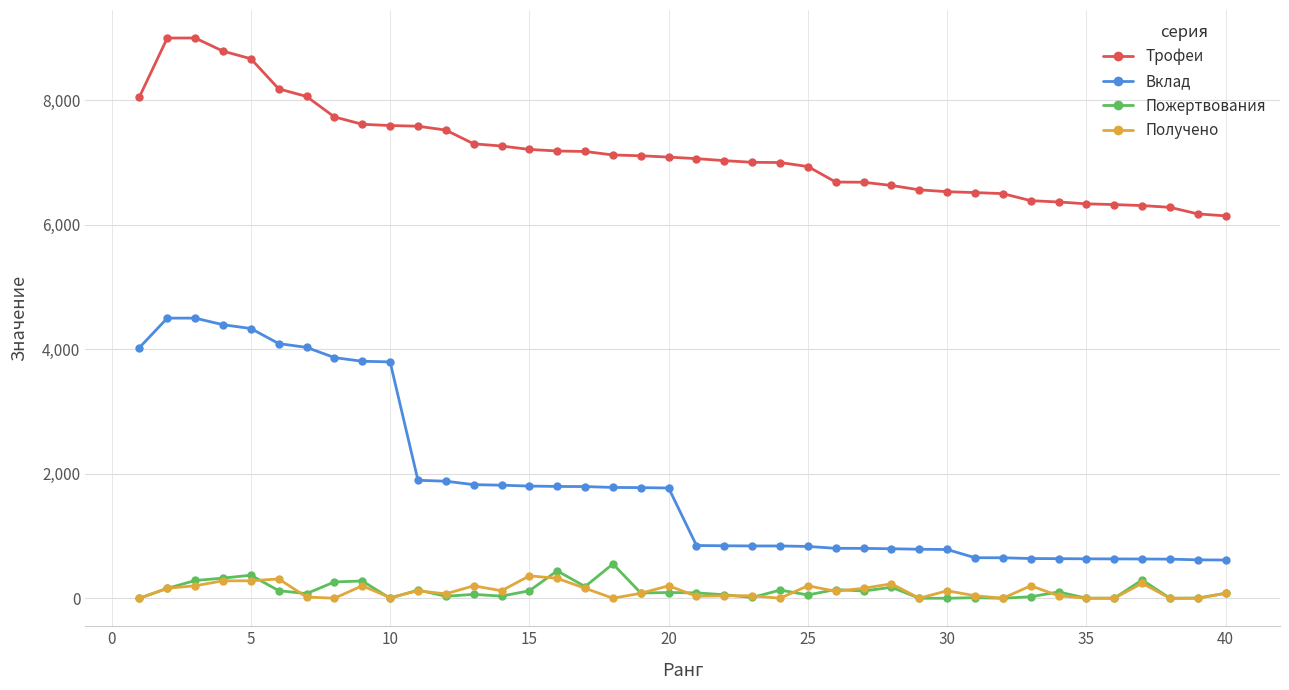

What is the lowest value of the Вклад series?

614